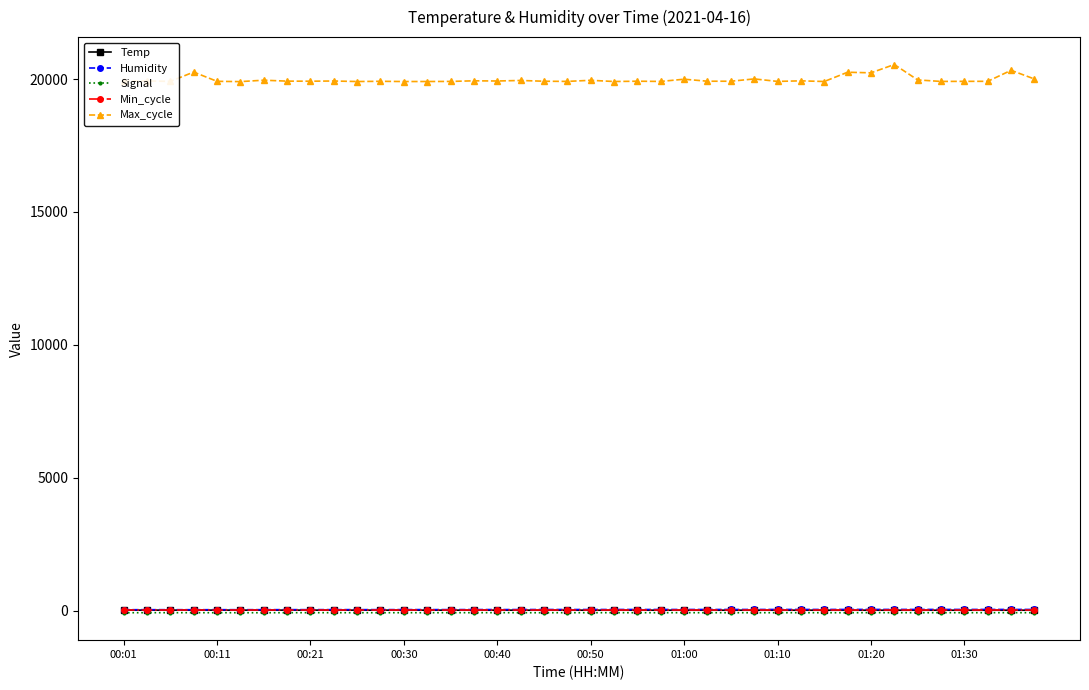

True or false: Signal has more than 2 interior local peaks.

True